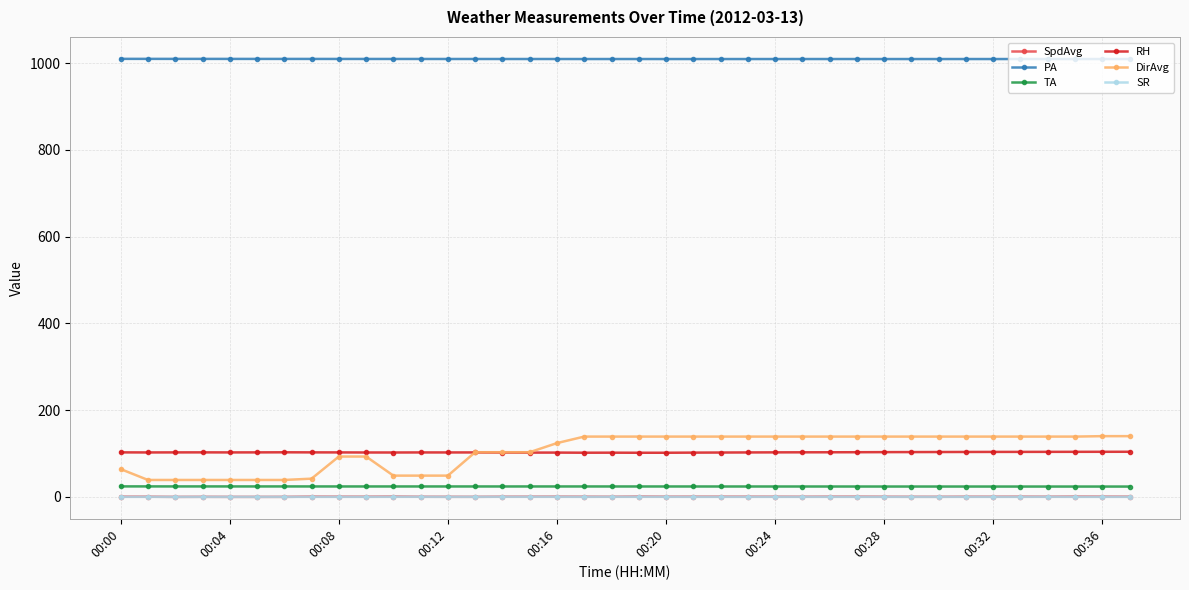

Which series has the widest spread of values?

DirAvg